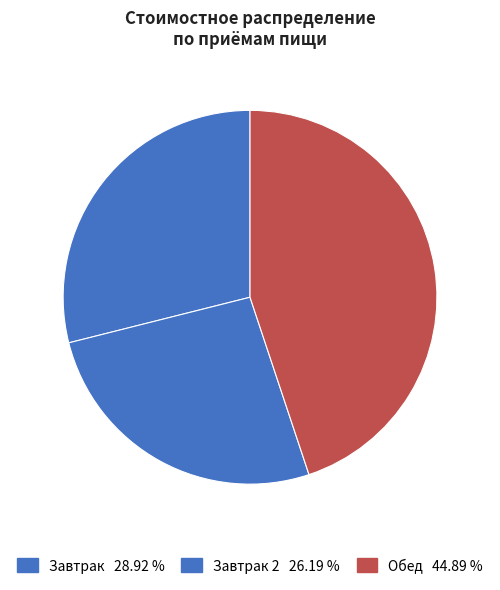

Which slice is the smallest?

Завтрак 2 26.19 %